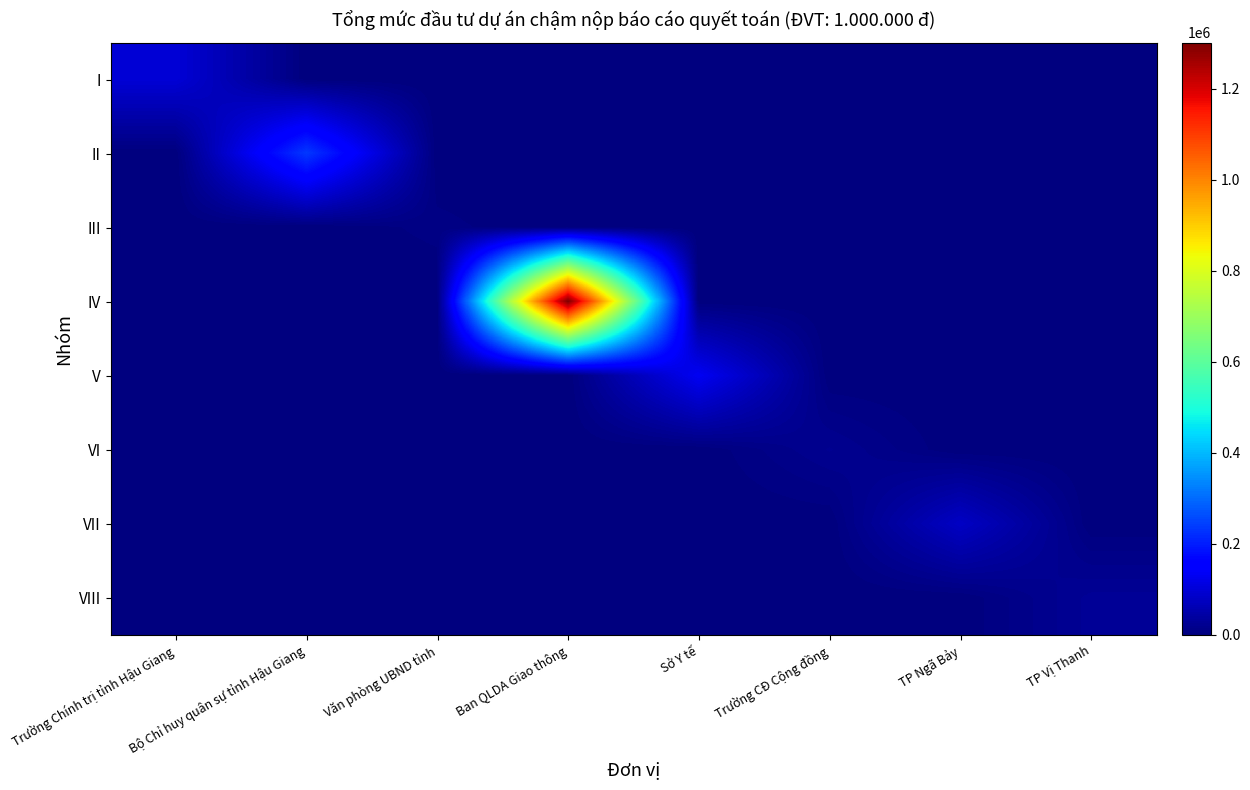

What is the greatest value displayed?

1301112